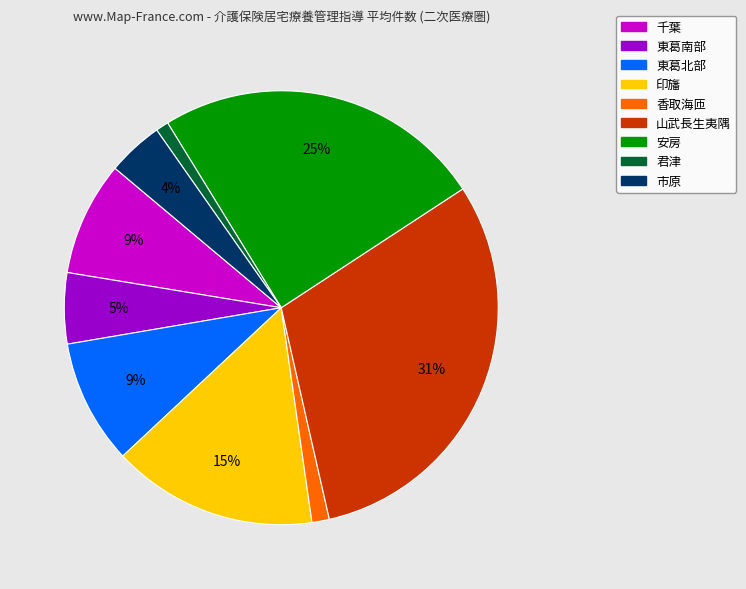

Is it true that 千葉 is 9% of the pie?

True